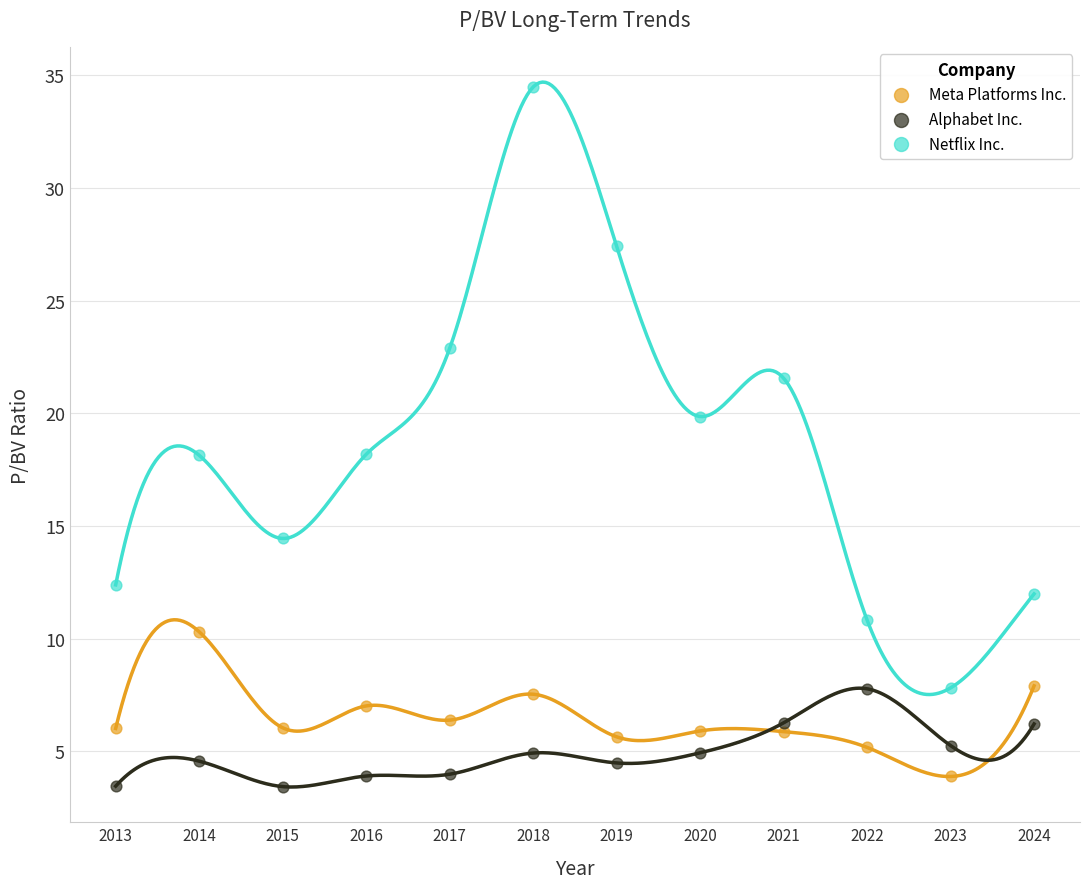

What is the X range (max minus min) for the scatter plot?

11.0